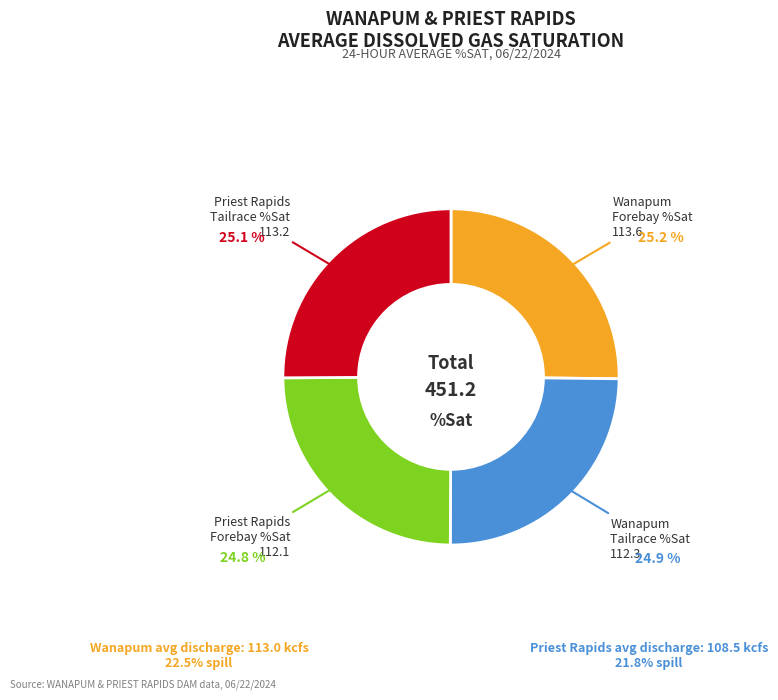

How many slices are in this pie chart?

4